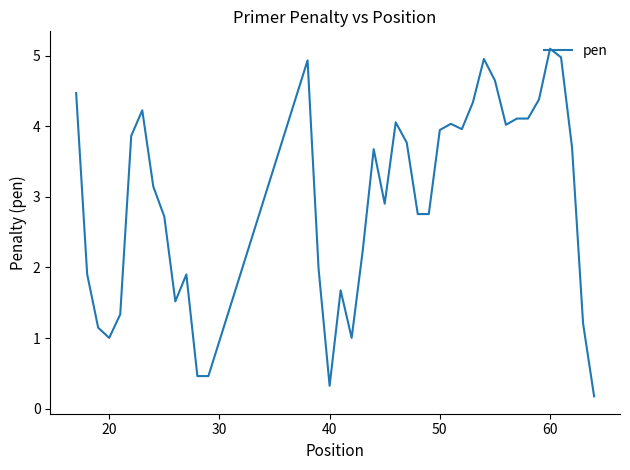

What is the difference between the maximum and minimum values?

4.9